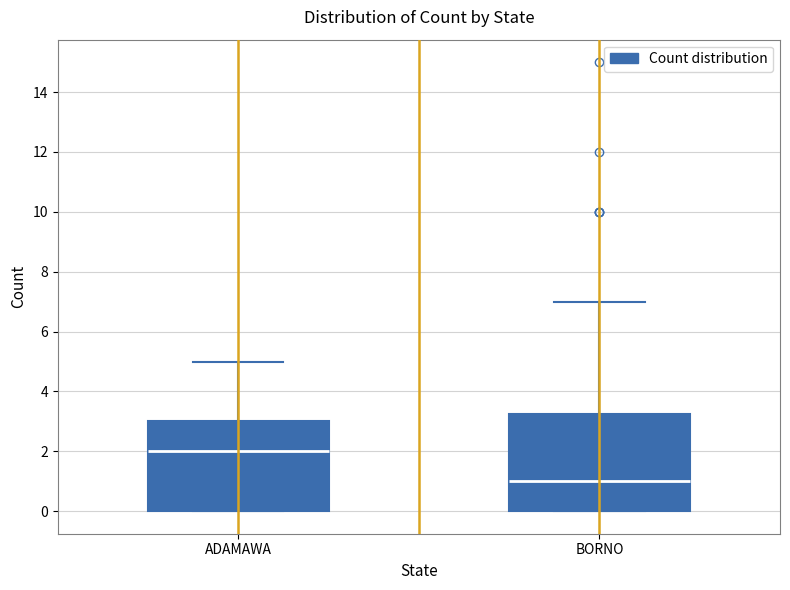

Which box has the highest median line?

ADAMAWA